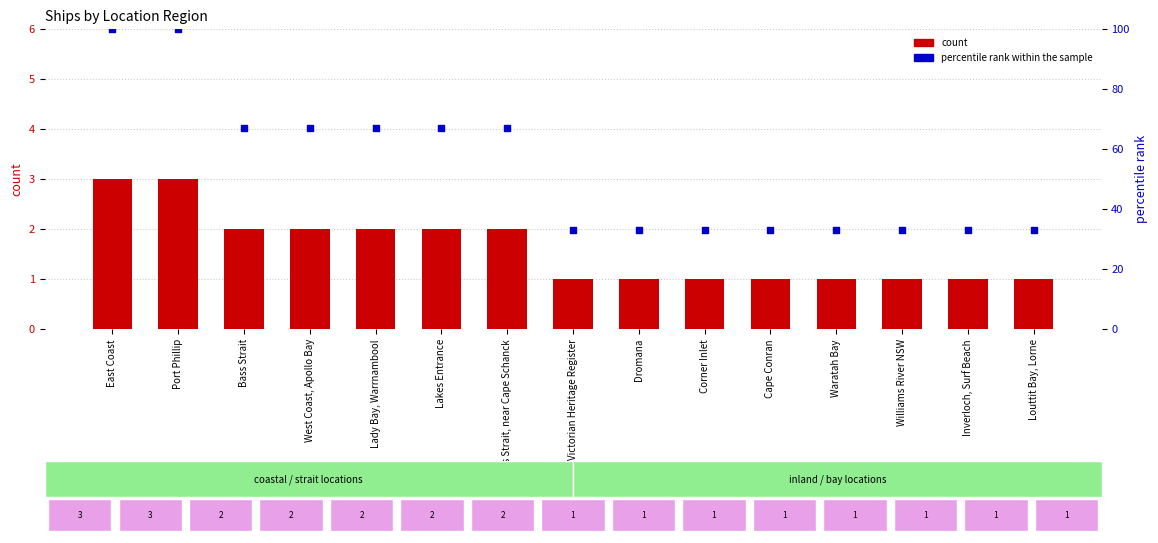

Which series has the widest spread of Y values?

percentile rank within the sample